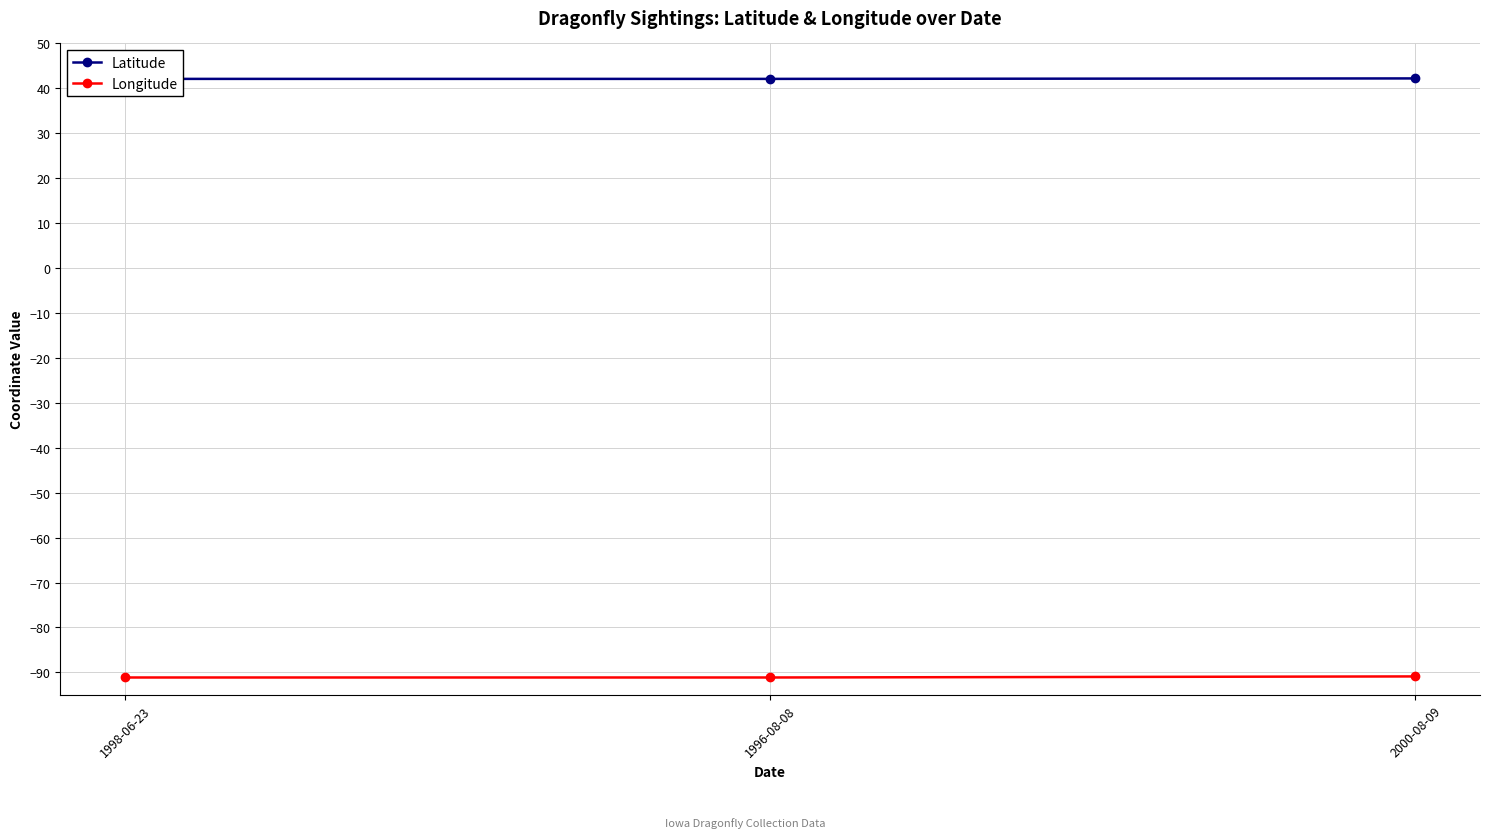

What is the greatest value displayed?

42.2